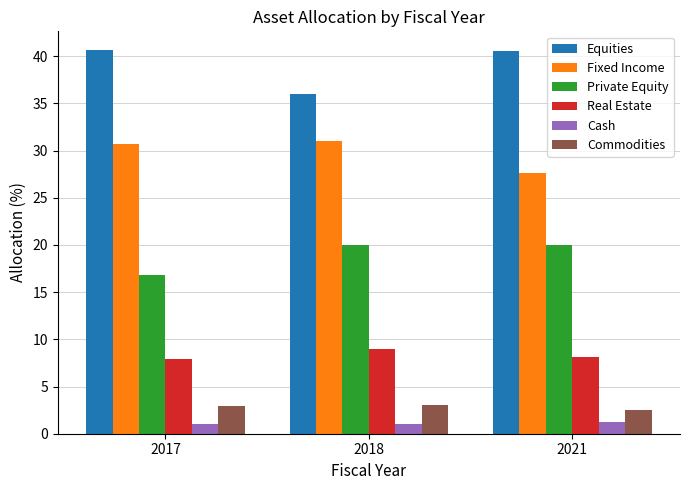

What is the sum of all Real Estate values?

25.0